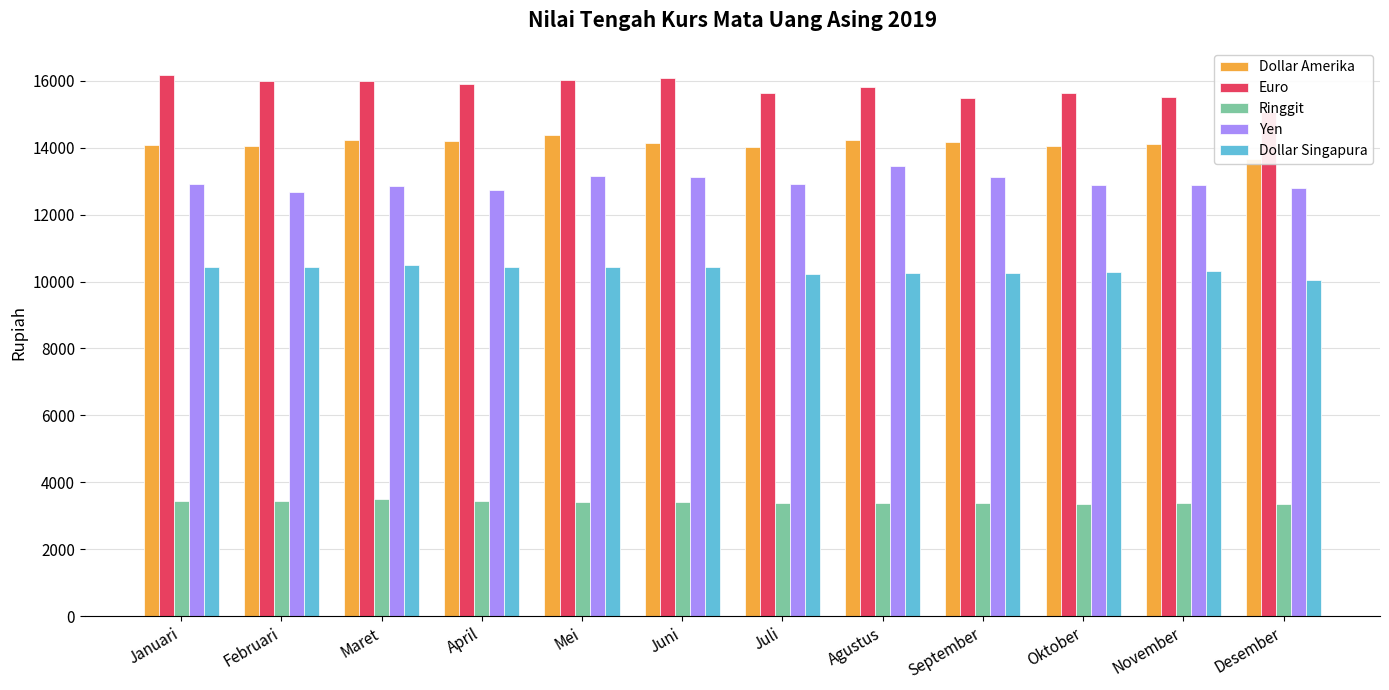

How many data points does each series have?

12